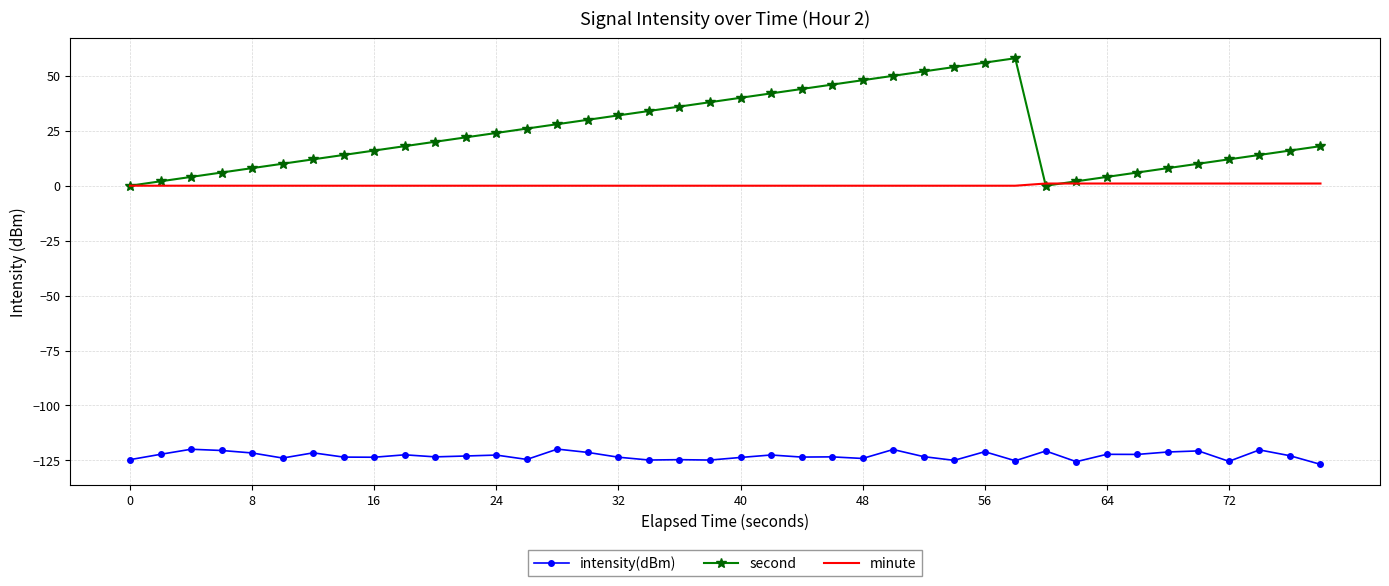

Which series has the widest spread of values?

second